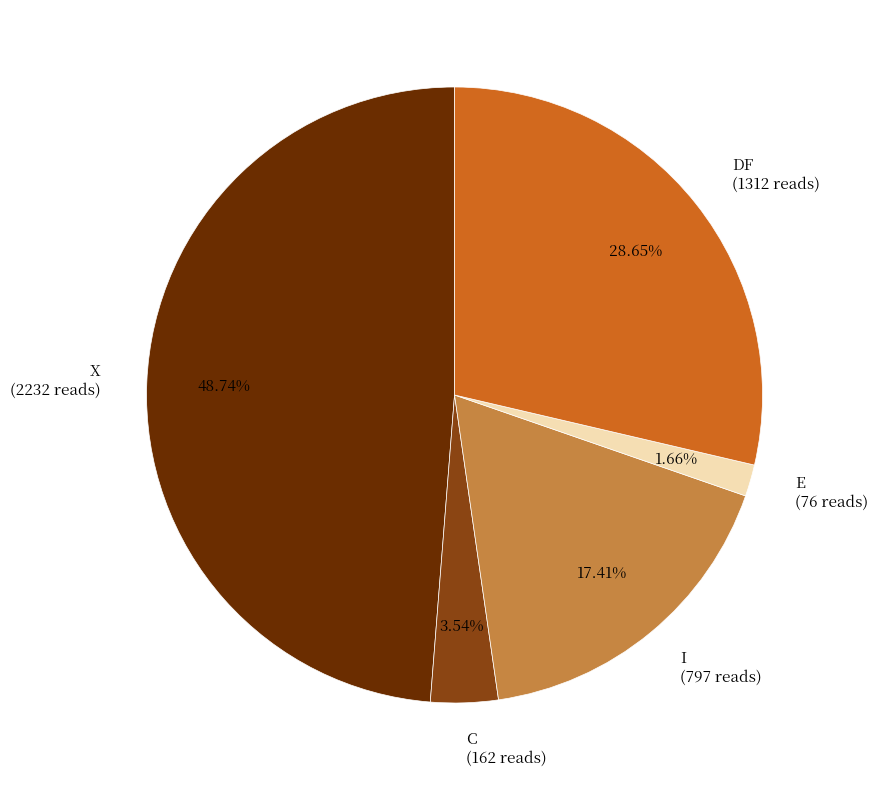

Is there a majority slice in this chart?

No